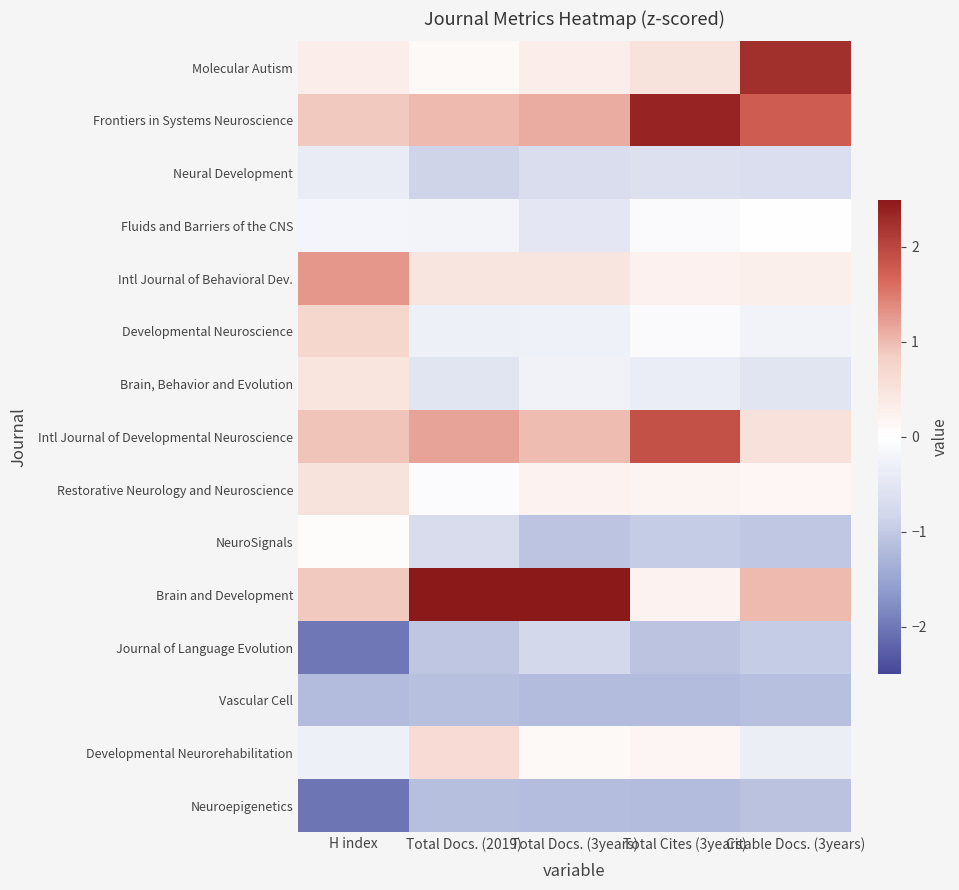

Reading left to right, extract all data points from this chart.

Molecular Autism: H index=0.3	Total Docs. (2019)=0.1	Total Docs. (3years)=0.3	Total Cites (3years)=0.5	Citable Docs. (3years)=2.3
Frontiers in Systems Neuroscience: H index=0.9	Total Docs. (2019)=1.0	Total Docs. (3years)=1.1	Total Cites (3years)=2.4	Citable Docs. (3years)=1.8
Neural Development: H index=-0.4	Total Docs. (2019)=-0.8	Total Docs. (3years)=-0.7	Total Cites (3years)=-0.6	Citable Docs. (3years)=-0.6
Fluids and Barriers of the CNS: H index=-0.2	Total Docs. (2019)=-0.2	Total Docs. (3years)=-0.5	Total Cites (3years)=-0.1	Citable Docs. (3years)=-0.0
Intl Journal of Behavioral Dev.: H index=1.3	Total Docs. (2019)=0.5	Total Docs. (3years)=0.5	Total Cites (3years)=0.2	Citable Docs. (3years)=0.3
Developmental Neuroscience: H index=0.7	Total Docs. (2019)=-0.3	Total Docs. (3years)=-0.3	Total Cites (3years)=-0.1	Citable Docs. (3years)=-0.2
Brain, Behavior and Evolution: H index=0.5	Total Docs. (2019)=-0.5	Total Docs. (3years)=-0.3	Total Cites (3years)=-0.4	Citable Docs. (3years)=-0.5
Intl Journal of Developmental Neuroscience: H index=0.9	Total Docs. (2019)=1.2	Total Docs. (3years)=1.0	Total Cites (3years)=1.9	Citable Docs. (3years)=0.5
Restorative Neurology and Neuroscience: H index=0.5	Total Docs. (2019)=-0.1	Total Docs. (3years)=0.2	Total Cites (3years)=0.2	Citable Docs. (3years)=0.2
NeuroSignals: H index=0.1	Total Docs. (2019)=-0.7	Total Docs. (3years)=-1.1	Total Cites (3years)=-1.0	Citable Docs. (3years)=-1.0
Brain and Development: H index=0.9	Total Docs. (2019)=2.6	Total Docs. (3years)=2.7	Total Cites (3years)=0.2	Citable Docs. (3years)=1.0
Journal of Language Evolution: H index=-2.0	Total Docs. (2019)=-1.0	Total Docs. (3years)=-0.8	Total Cites (3years)=-1.1	Citable Docs. (3years)=-1.0
Vascular Cell: H index=-1.2	Total Docs. (2019)=-1.1	Total Docs. (3years)=-1.2	Total Cites (3years)=-1.2	Citable Docs. (3years)=-1.1
Developmental Neurorehabilitation: H index=-0.3	Total Docs. (2019)=0.6	Total Docs. (3years)=0.1	Total Cites (3years)=0.2	Citable Docs. (3years)=-0.3
Neuroepigenetics: H index=-2.0	Total Docs. (2019)=-1.1	Total Docs. (3years)=-1.2	Total Cites (3years)=-1.2	Citable Docs. (3years)=-1.1